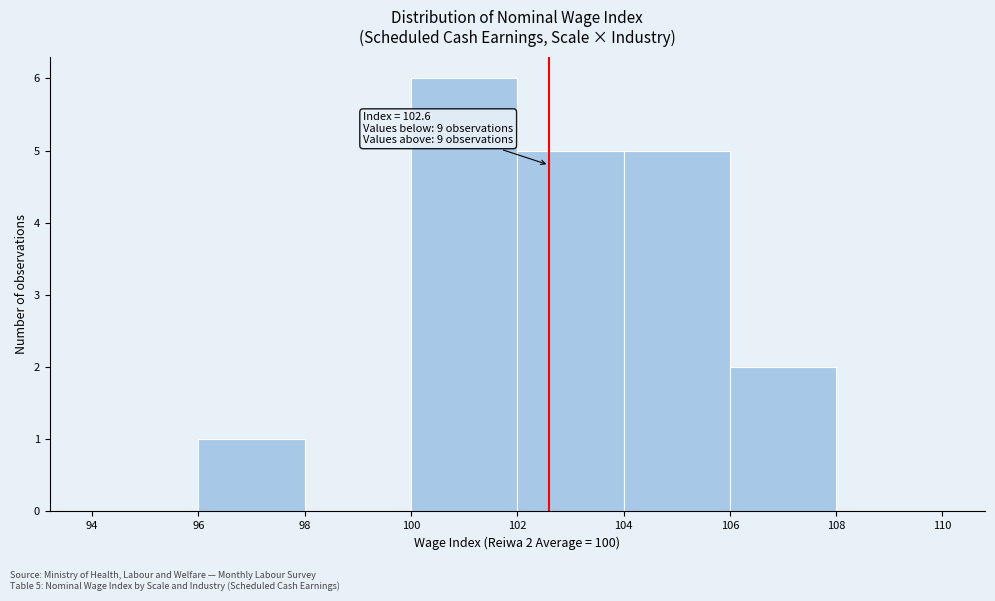

Which range on the x-axis has the tallest bar?

100 to 102